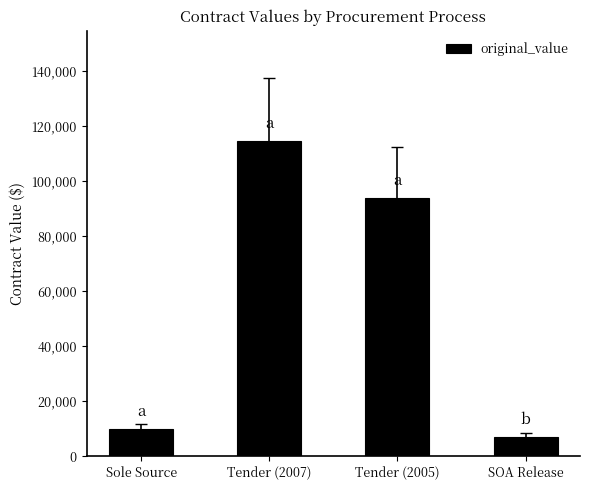

Where does the data first go above 93600?

Tender (2007)